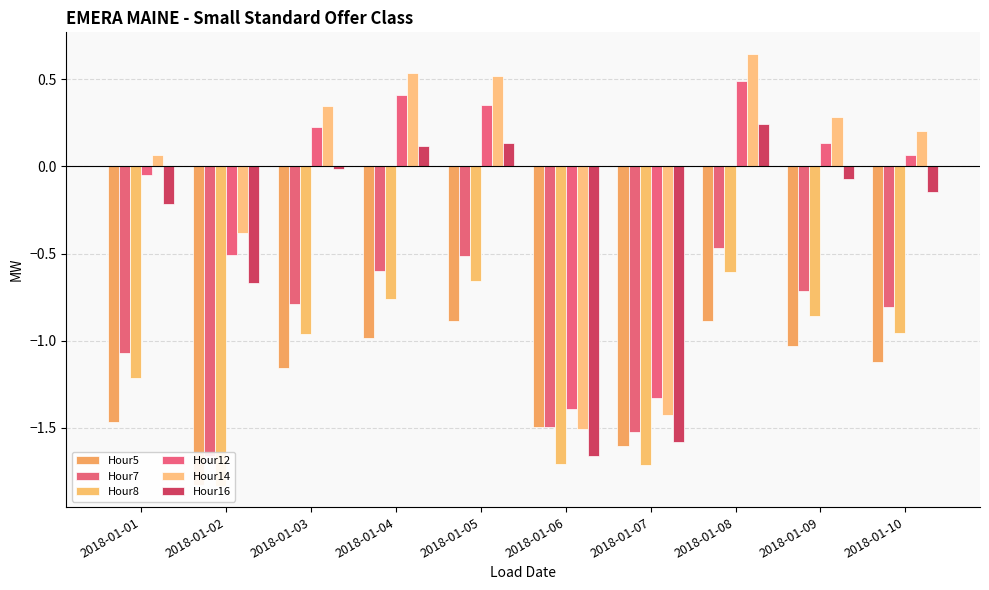

Reading left to right, extract all data points from this chart.

Hour5: -1.5	-1.8	-1.2	-1.0	-0.9	-1.5	-1.6	-0.9	-1.0	-1.1
Hour7: -1.1	-1.7	-0.8	-0.6	-0.5	-1.5	-1.5	-0.5	-0.7	-0.8
Hour8: -1.2	-1.8	-1.0	-0.8	-0.7	-1.7	-1.7	-0.6	-0.9	-1.0
Hour12: -0.1	-0.5	0.2	0.4	0.4	-1.4	-1.3	0.5	0.1	0.1
Hour14: 0.1	-0.4	0.3	0.5	0.5	-1.5	-1.4	0.6	0.3	0.2
Hour16: -0.2	-0.7	-0.0	0.1	0.1	-1.7	-1.6	0.2	-0.1	-0.1